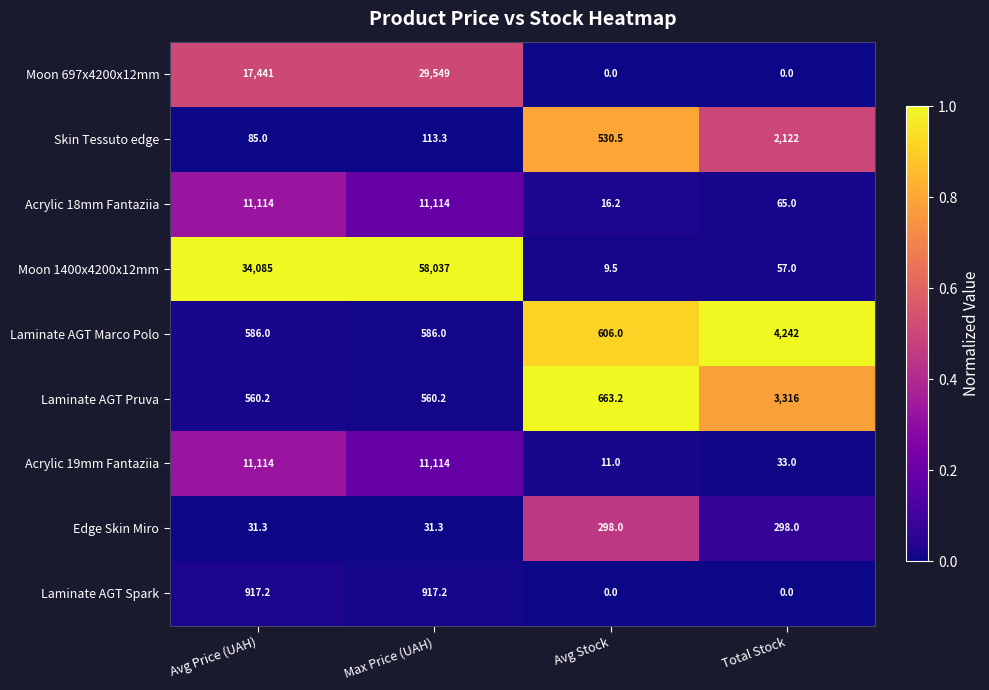

What is the sum of the Acrylic 18mm Fantaziia values at Total Stock and Max Price (UAH)?

11179.0